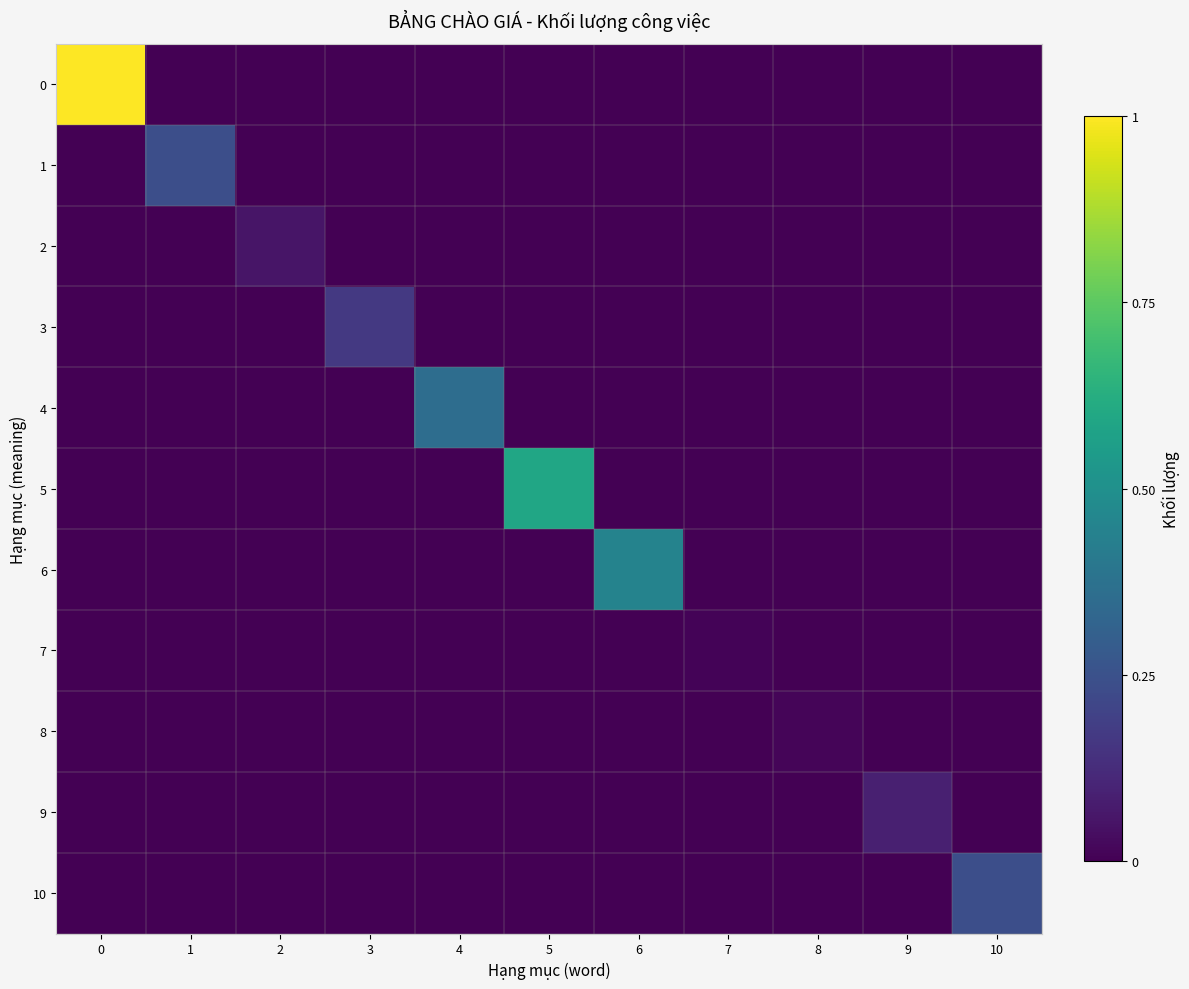

What is the maximum value shown in the chart?

1.0